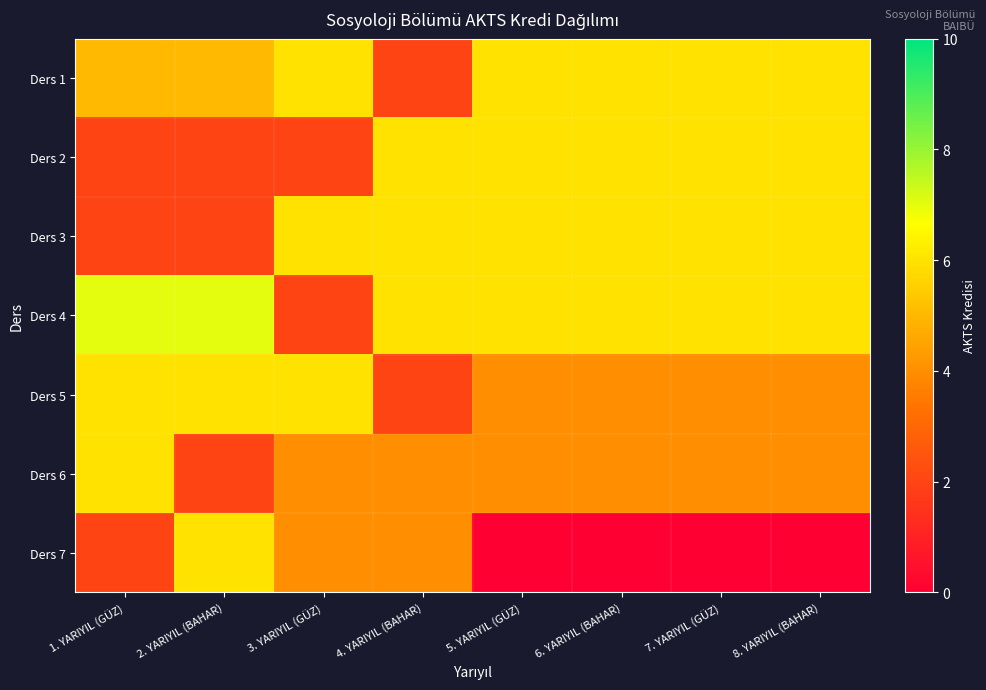

List the series in order of their peak value, lowest first.

Ders 1, Ders 2, Ders 3, Ders 5, Ders 6, Ders 7, Ders 4